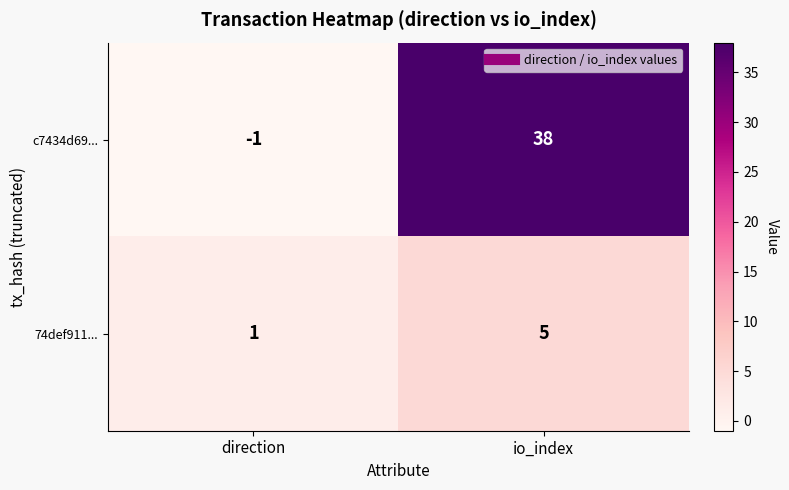

Reading left to right, list all the values displayed in this chart.

c7434d69...: -1	38
74def911...: 1	5